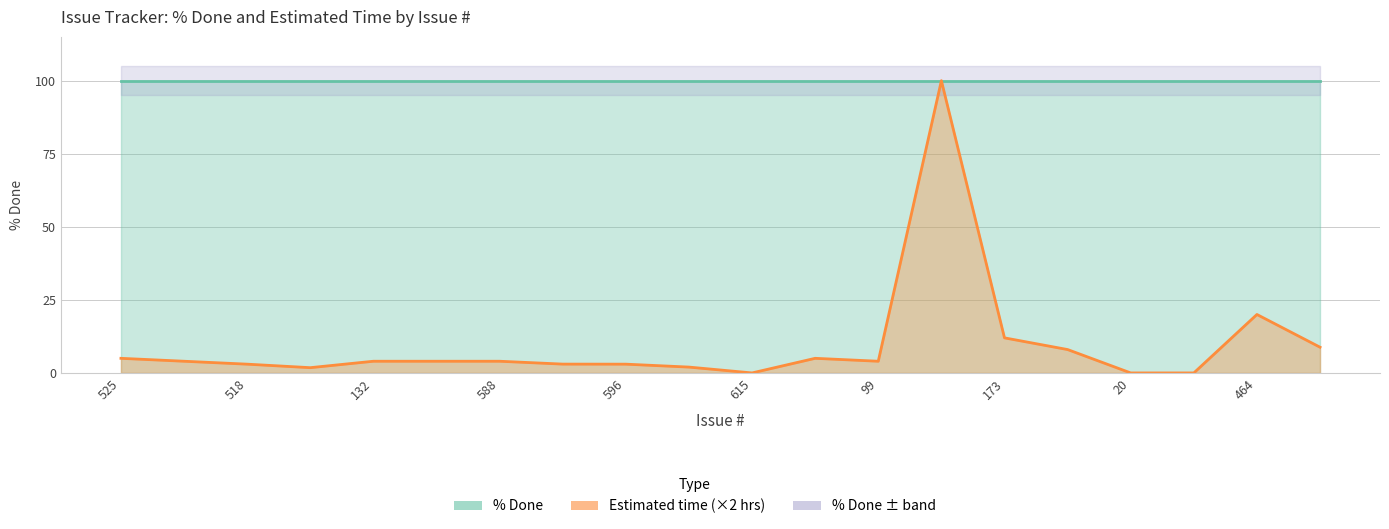

Which has a higher value, 596 or 25?

25